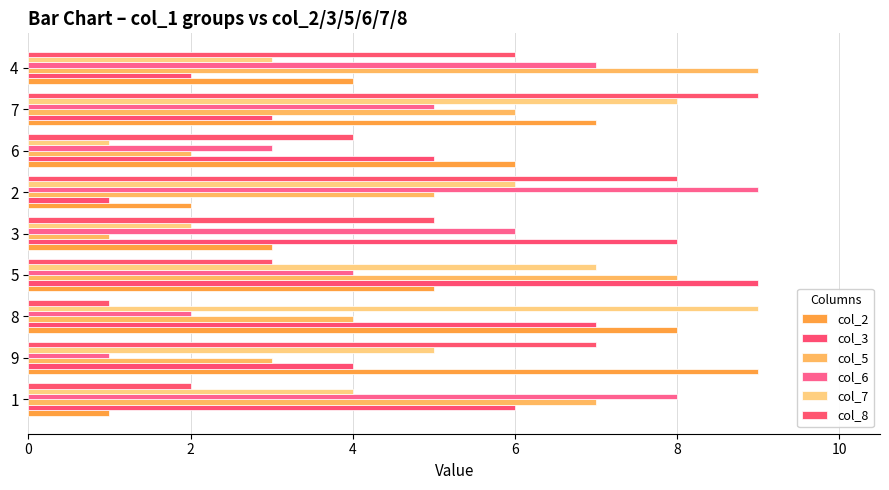

At which category is the sum across all series the highest?

7